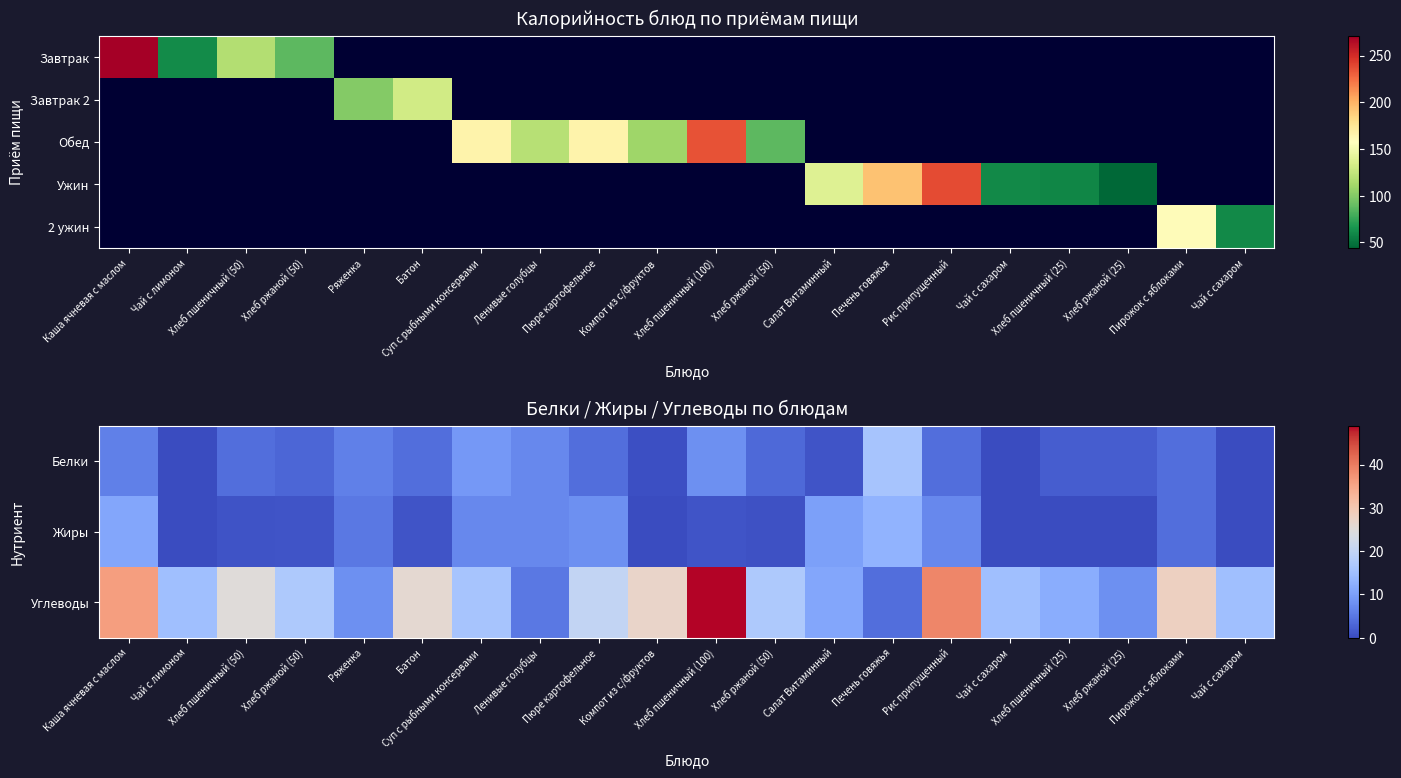

At how many categories does at least one series exceed 236?

1